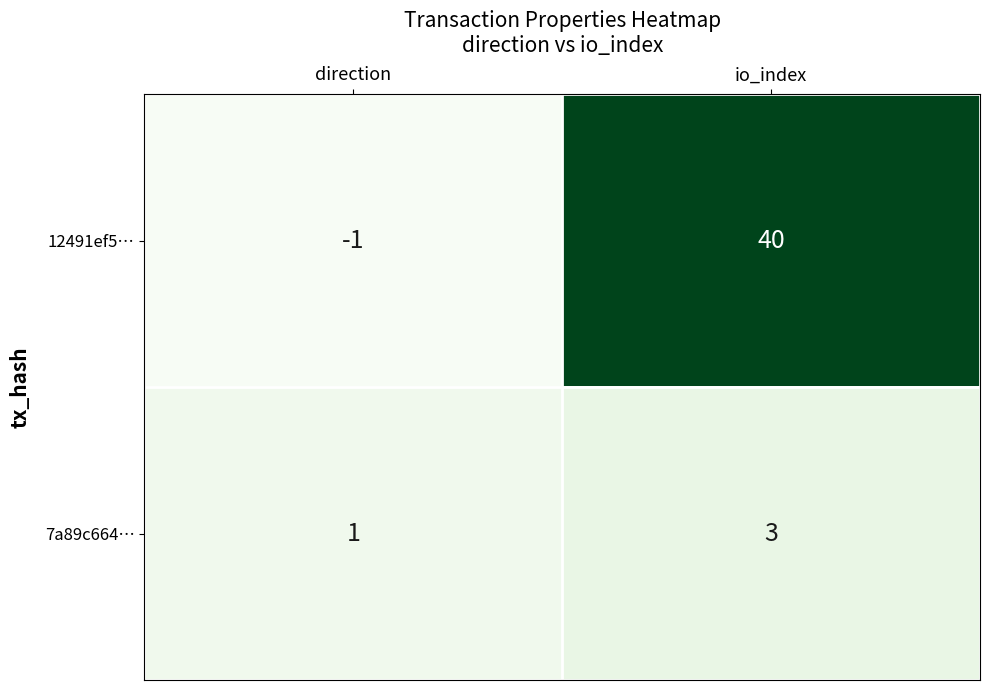

Rank the series by their average value, from lowest to highest.

7a89c664…, 12491ef5…